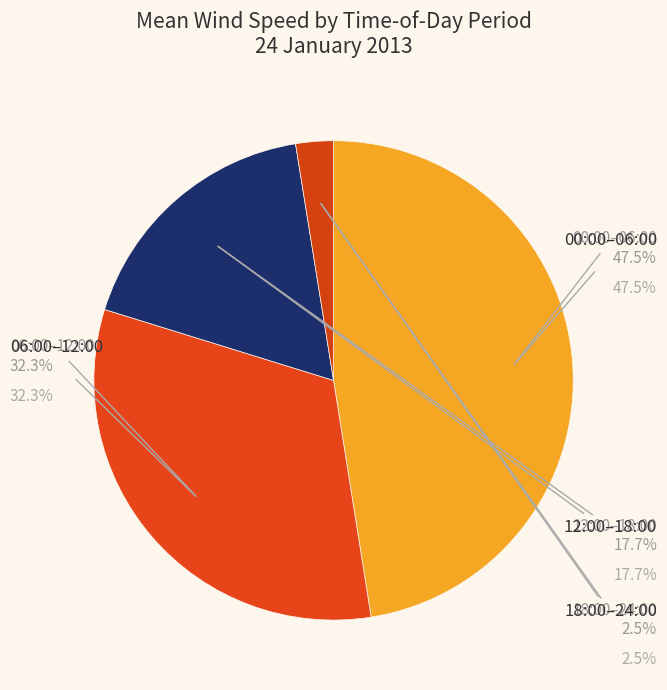

Count the number of slices in the pie.

4